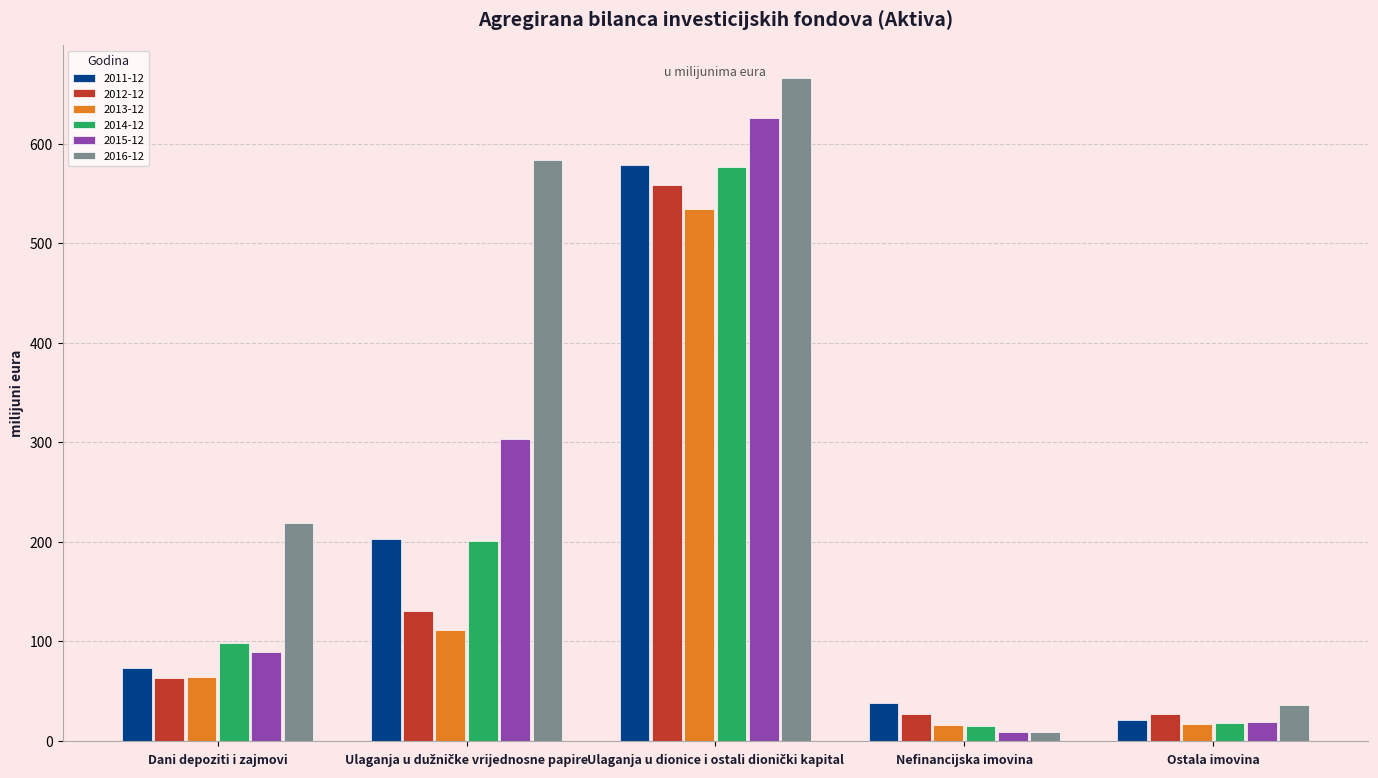

Which series has the widest spread of values?

2016-12